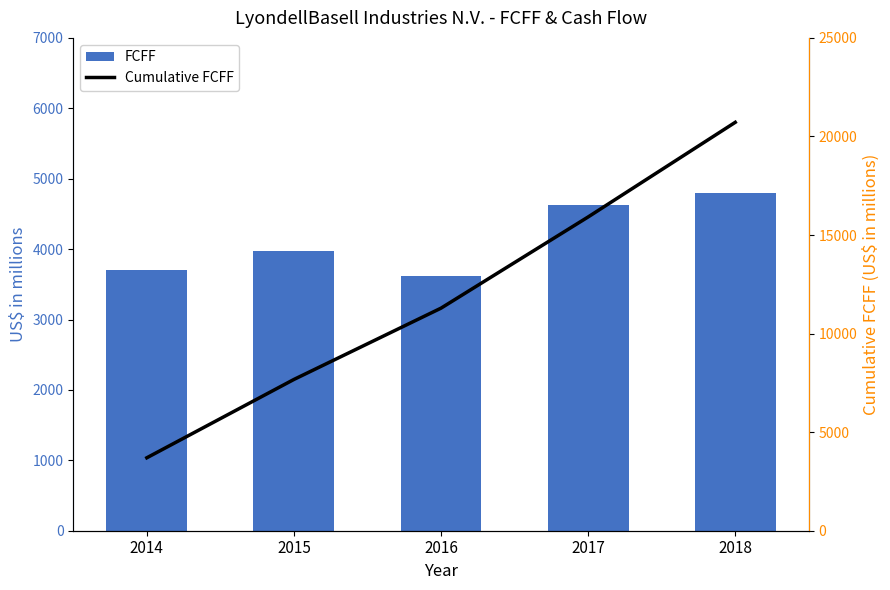

What is the difference between the second highest and minimum values in the FCFF series?

1009